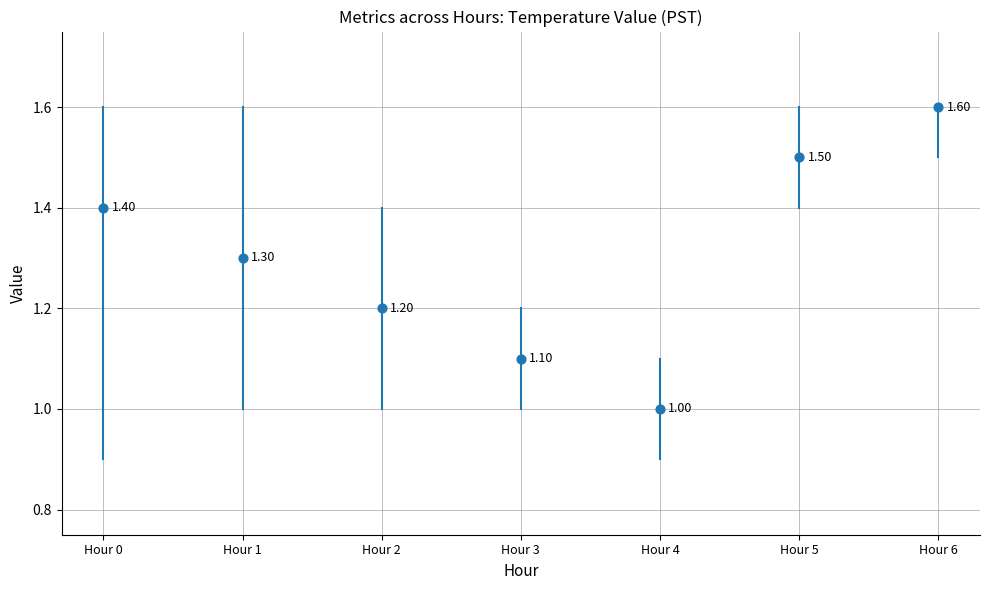

What is the range of Y values (max minus min)?

0.6